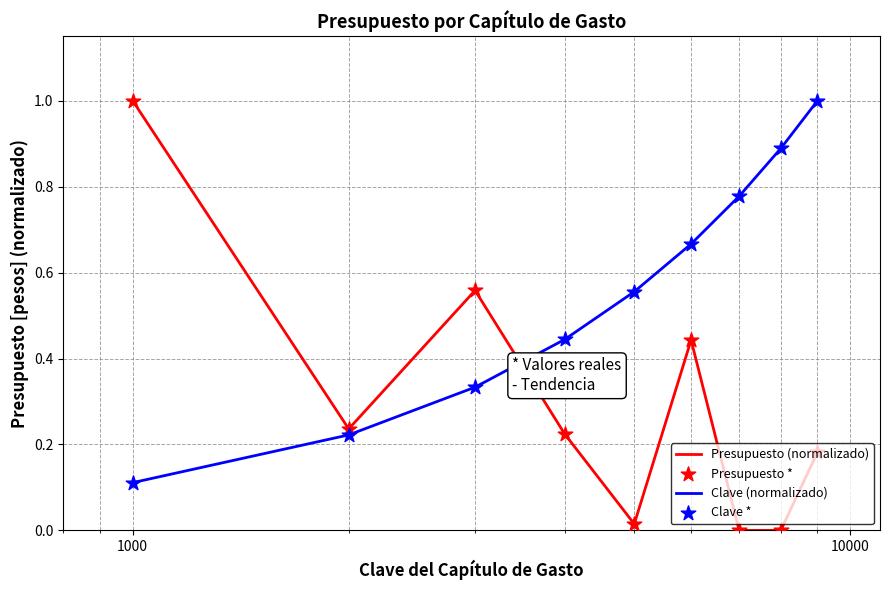

Which series has the largest total across all categories?

Clave (normalizado)